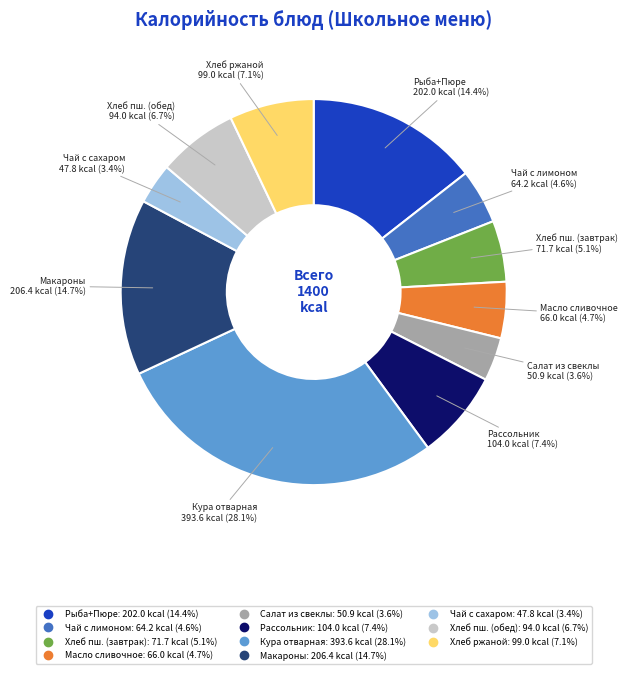

Is there any slice that represents more than half of the pie?

No